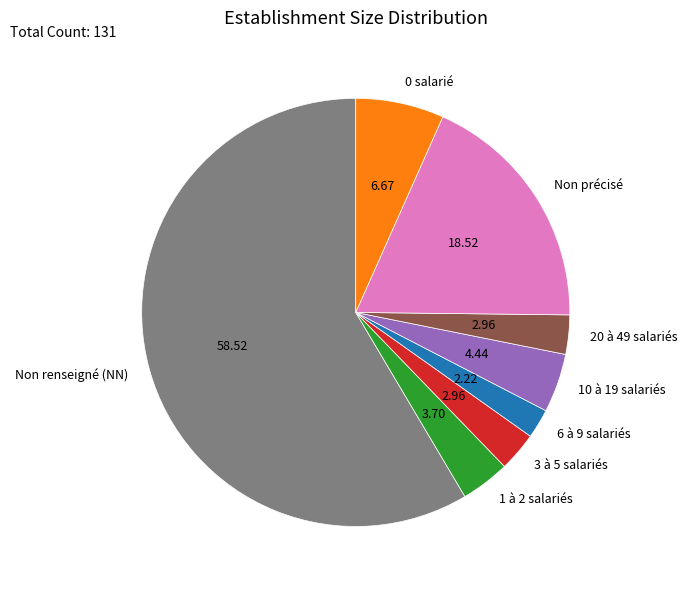

What is the largest slice in the pie chart?

Non renseigné (NN)